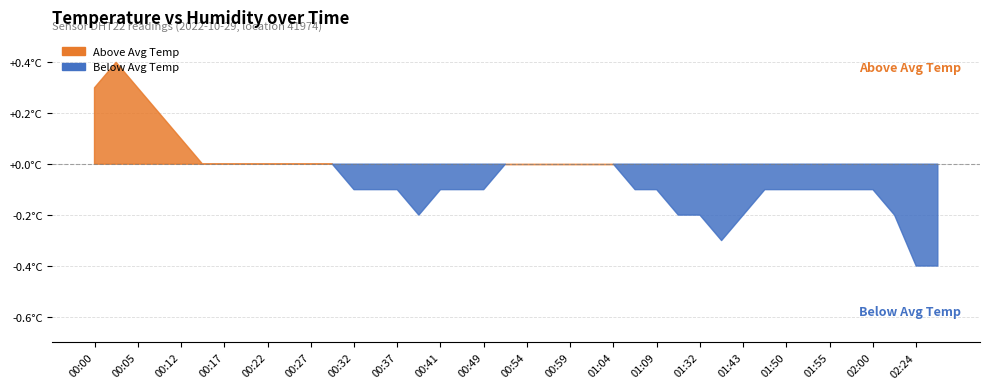

What is the sum of all temperature values?

689.8